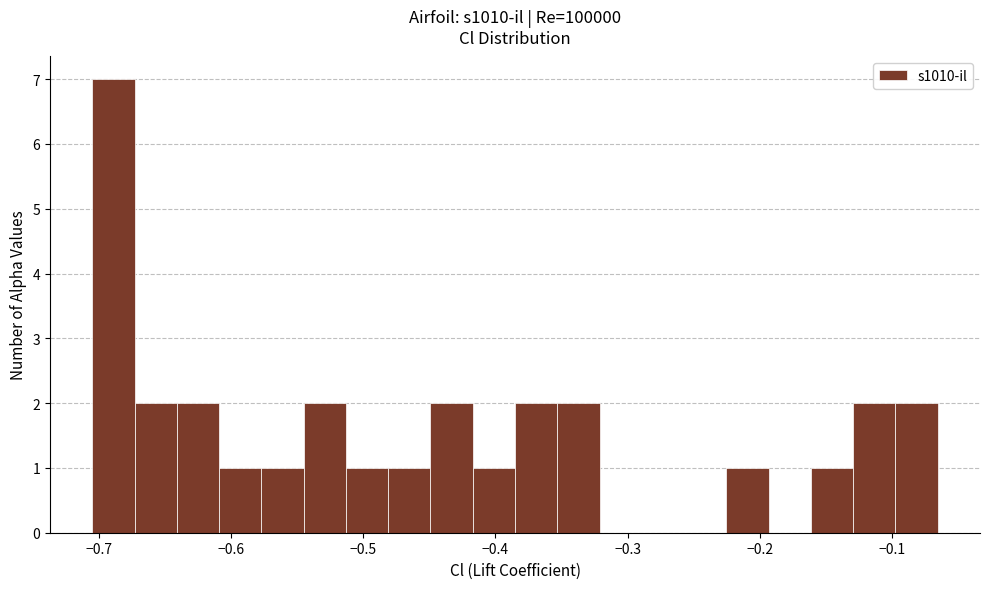

Read against the x-axis, roughly where is the centre of the tallest bar?

-0.69